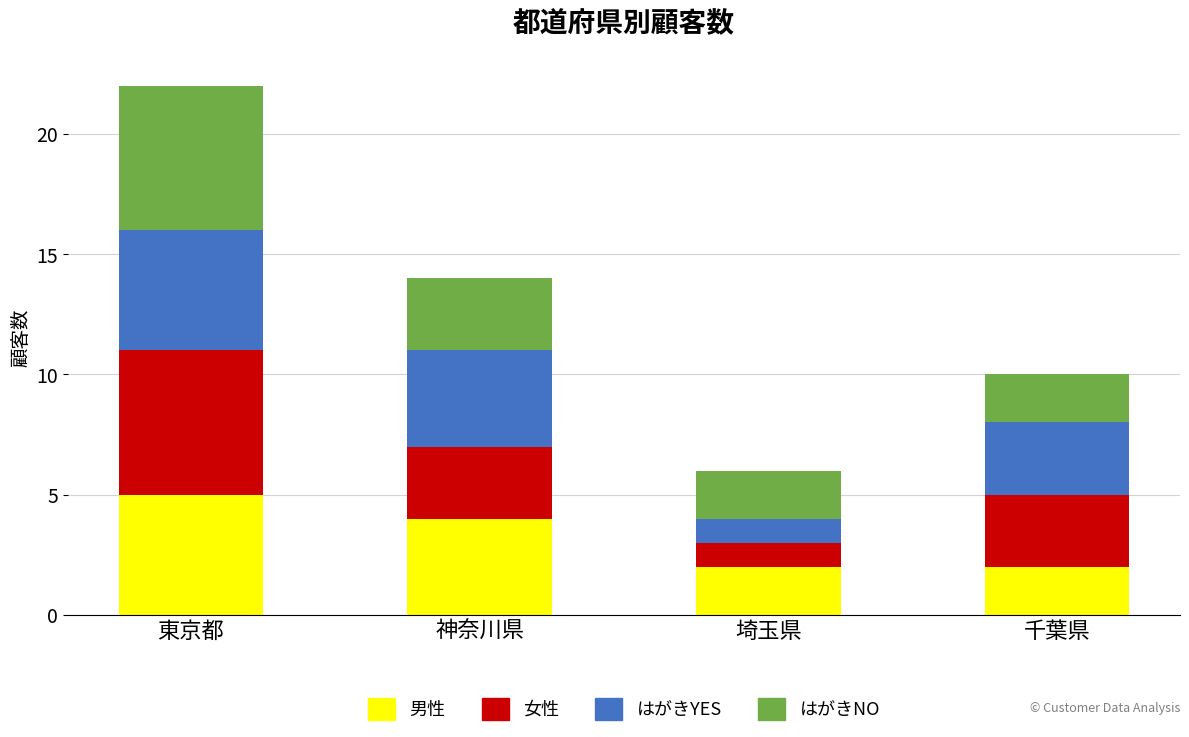

Does the chart contain stacked bars?

Yes